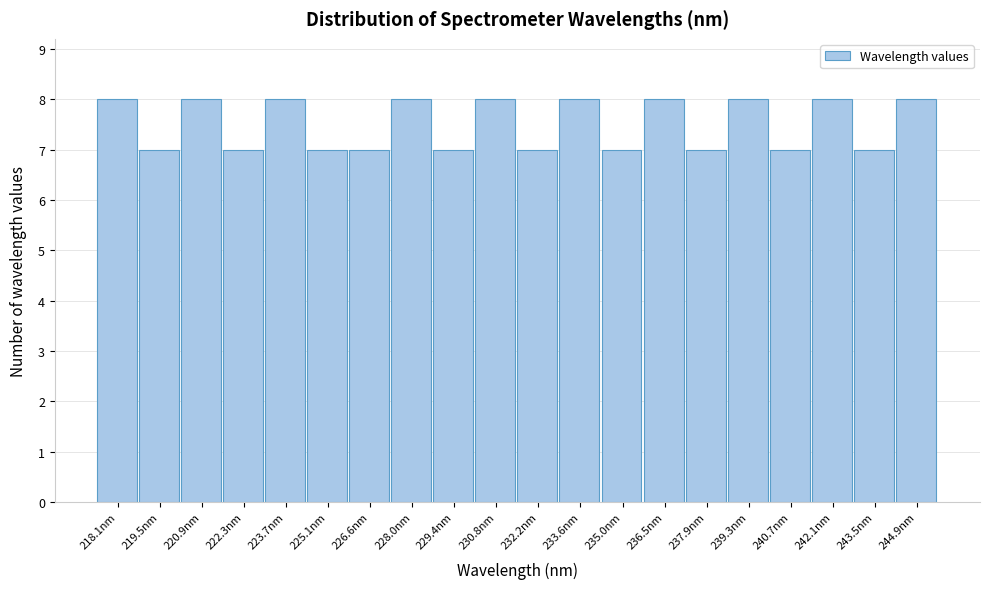

Reading left to right, transcribe all the data shown in this chart.

218.1nm=8	219.5nm=7	220.9nm=8	222.3nm=7	223.7nm=8	225.1nm=7	226.6nm=7	228.0nm=8	229.4nm=7	230.8nm=8	232.2nm=7	233.6nm=8	235.0nm=7	236.5nm=8	237.9nm=7	239.3nm=8	240.7nm=7	242.1nm=8	243.5nm=7	244.9nm=8